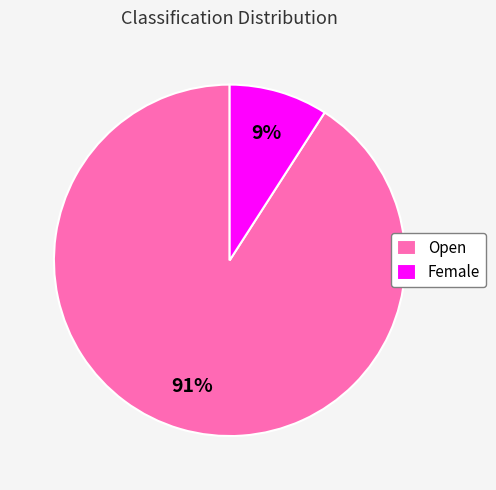

To the nearest percent, what is the combined percentage of Female and Open?

100%